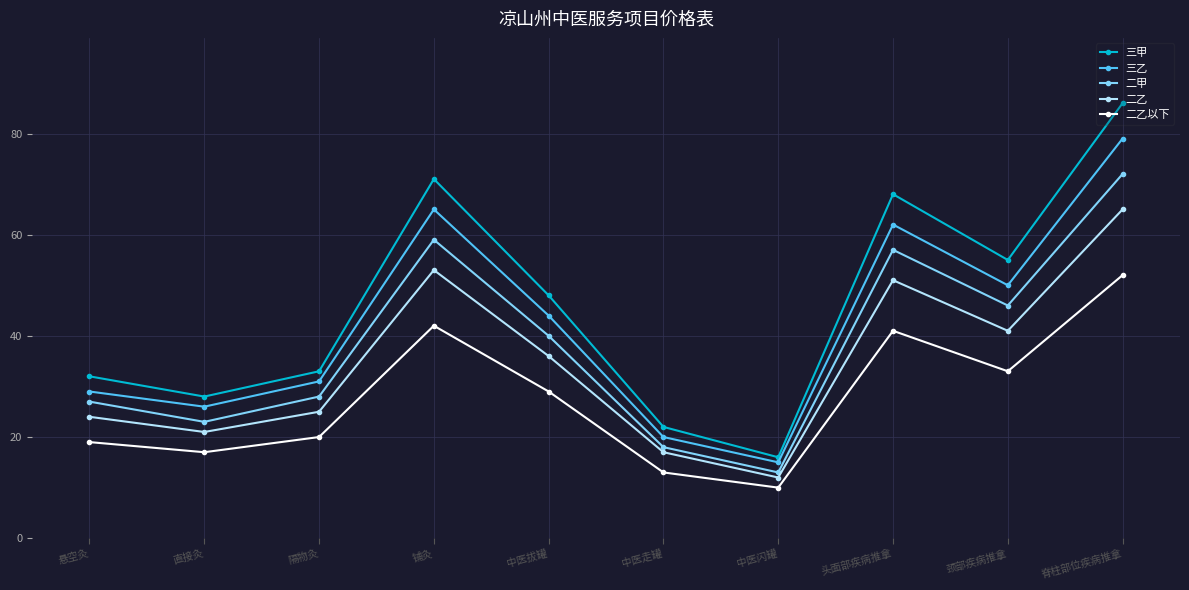

Which series has the largest total across all categories?

三甲